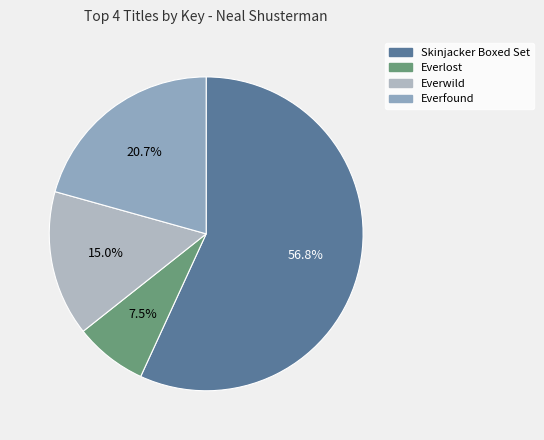

What percentage is NOT represented by Everwild?

85.0%